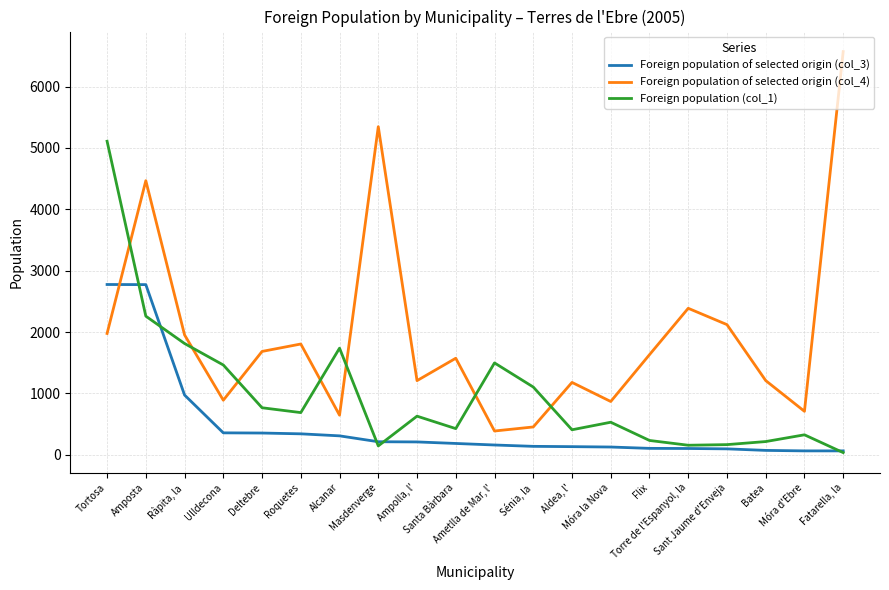

How many lines are shown in the chart?

3